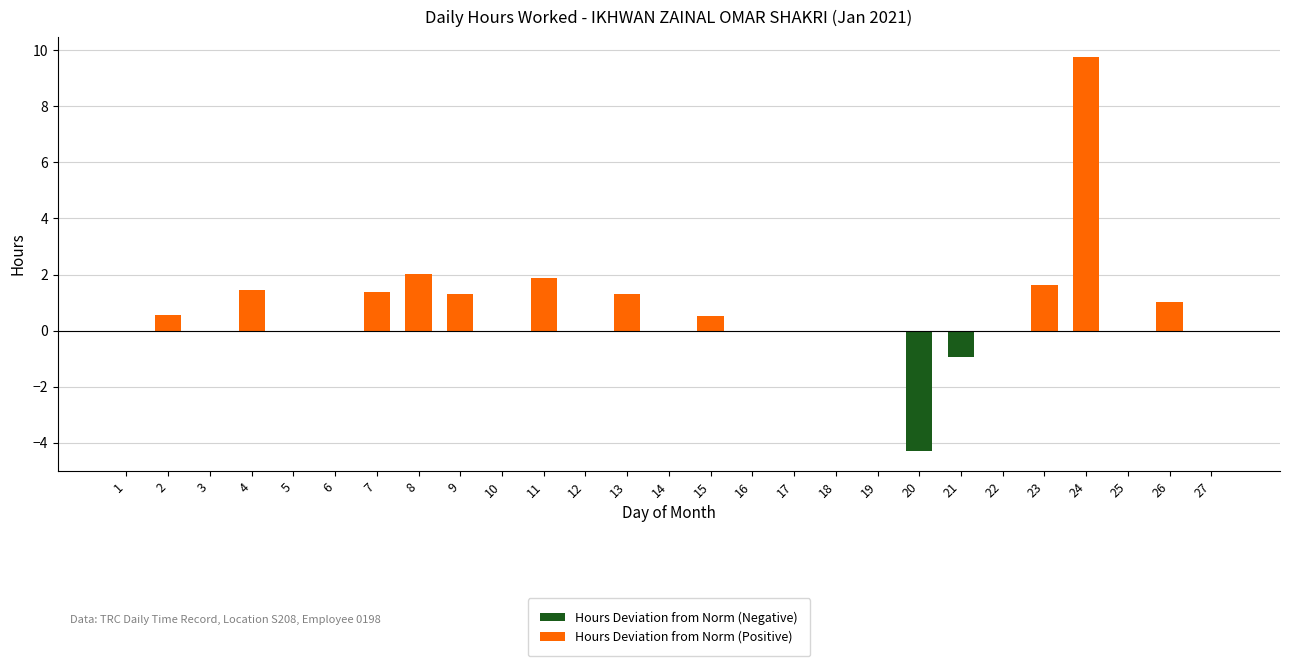

How many Hours Deviation from Norm (Negative) values are between 0 and 1?

25